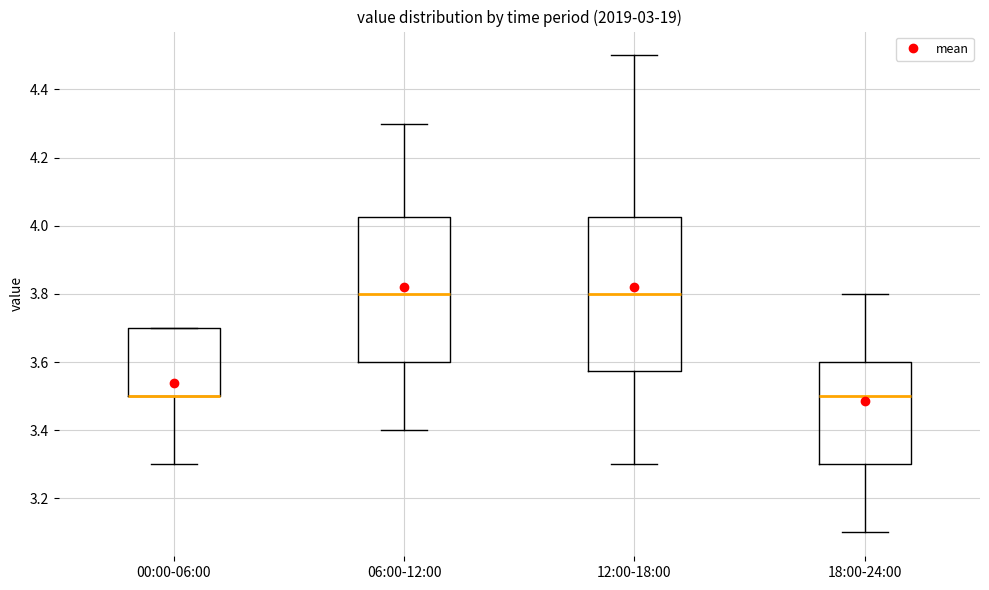

Reading left to right, transcribe this box plot: for each box, give where its median line is, the range the box spans, and where its two whiskers end, as read against the y-axis. The values are not printed on the chart, so give them approximately, as read against the axis.

00:00-06:00: median 3.50 (drawn on the box's lower edge), box 3.50 to 3.70, whiskers 3.30 to 3.70
06:00-12:00: median 3.80, box 3.60 to 4.02, whiskers 3.40 to 4.30
12:00-18:00: median 3.80, box 3.58 to 4.02, whiskers 3.30 to 4.50
18:00-24:00: median 3.50, box 3.30 to 3.60, whiskers 3.10 to 3.80